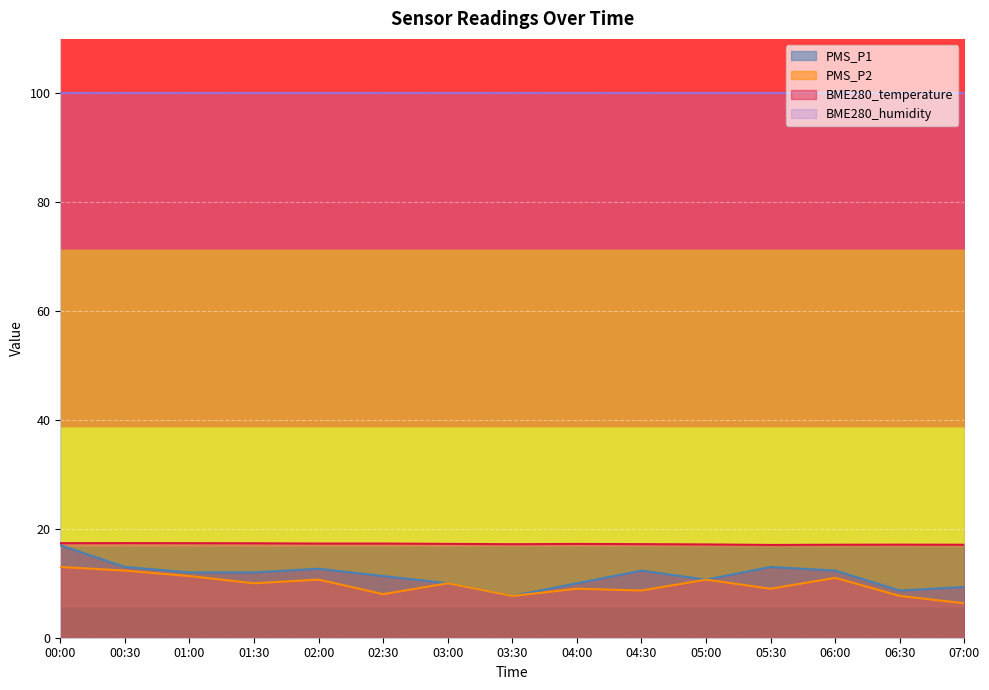

In PMS_P2, how many points are lower than both neighbors (excluding endpoints)?

5